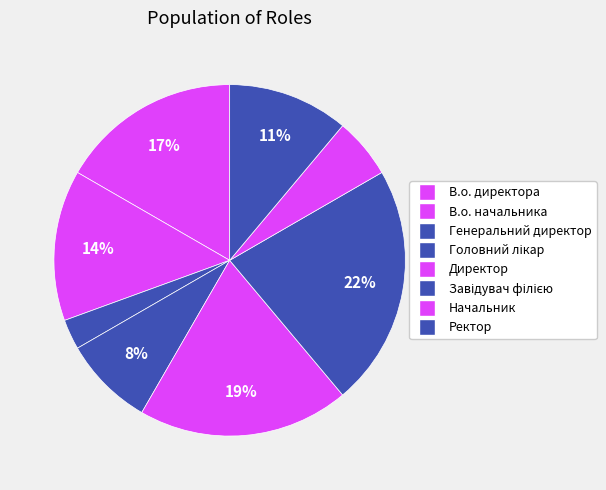

How many slices are in this pie chart?

8